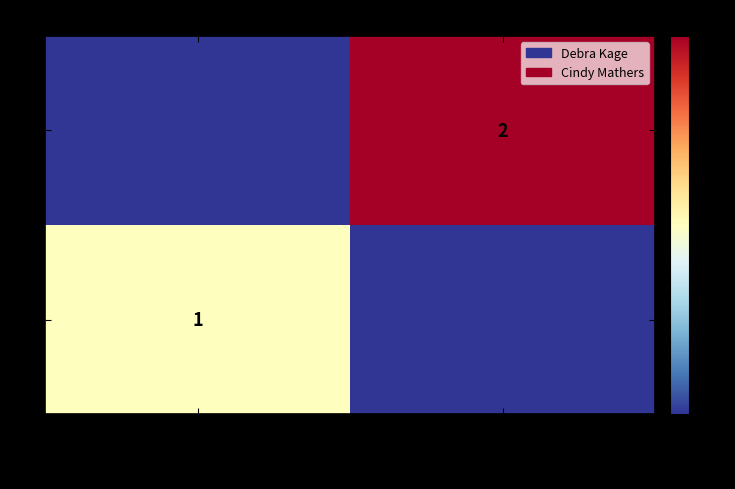

The value of 1 at Debra Kage is 1. True or false?

True